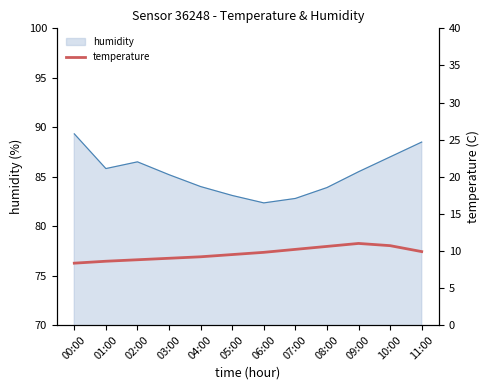

How many interior local peaks (higher than both neighbors) does the data have?

1